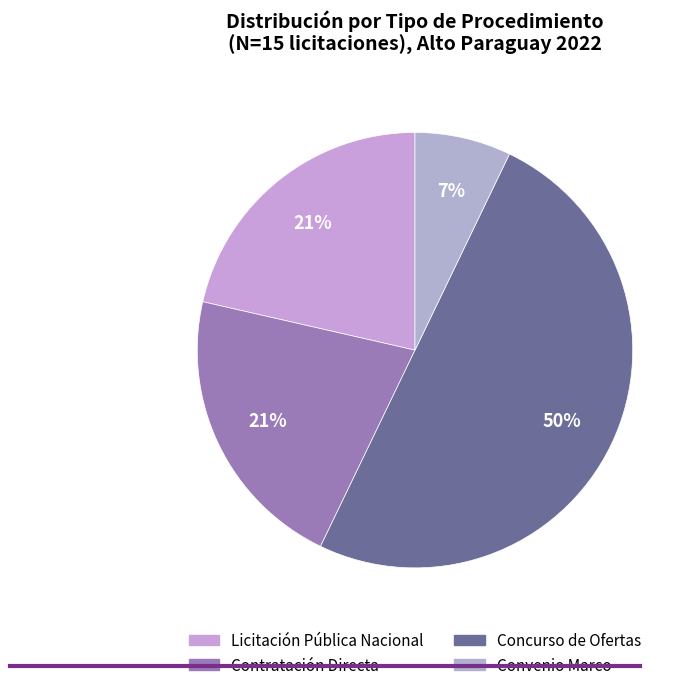

Is the sum of Concurso de Ofertas and Contratación Directa greater than half?

Yes